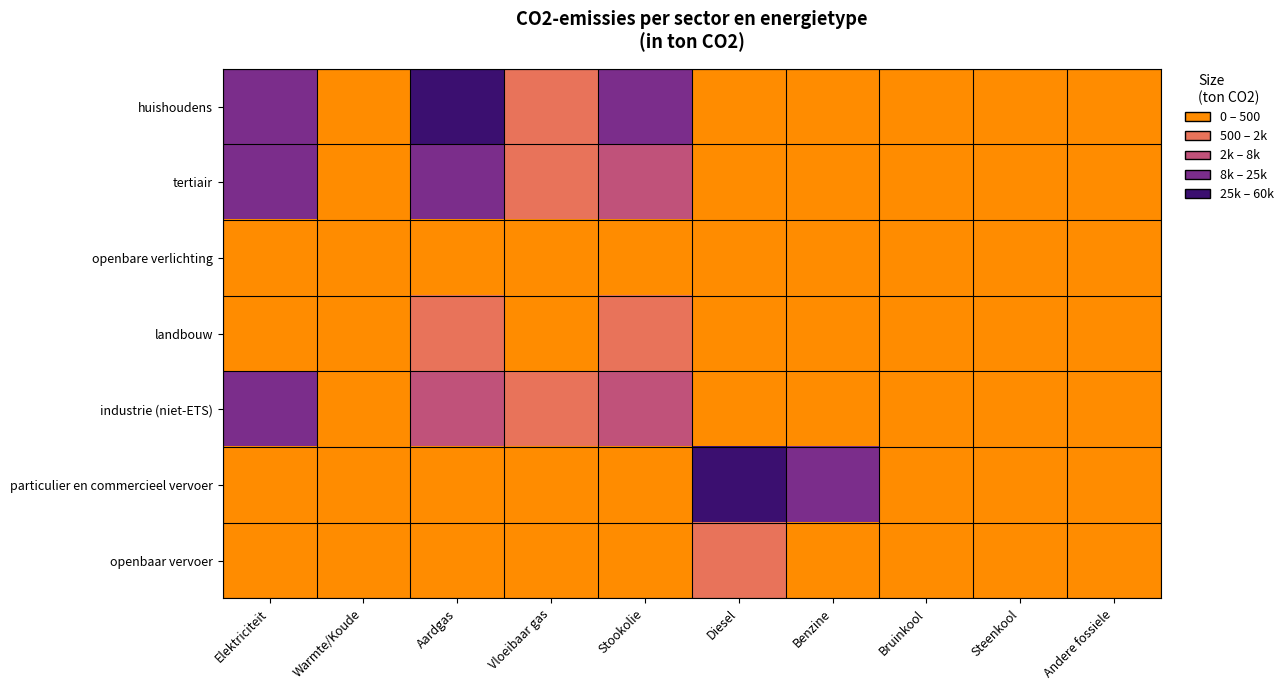

How many data points does each series have?

10